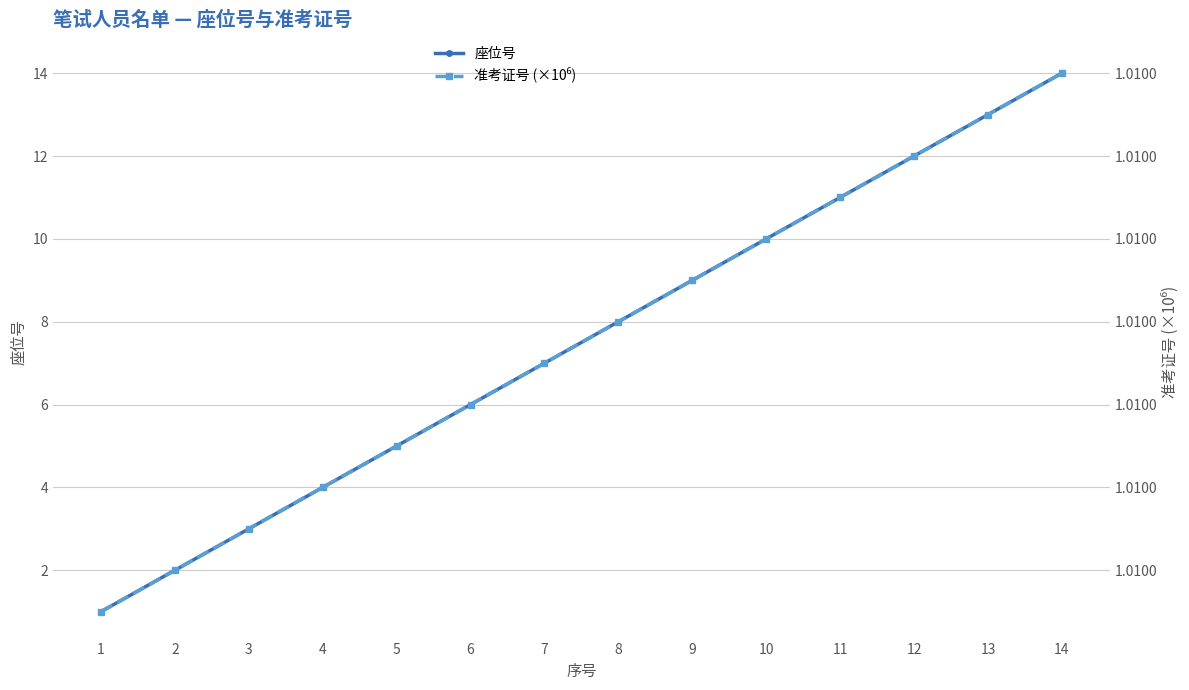

Is this an area chart (filled region under the line)?

No